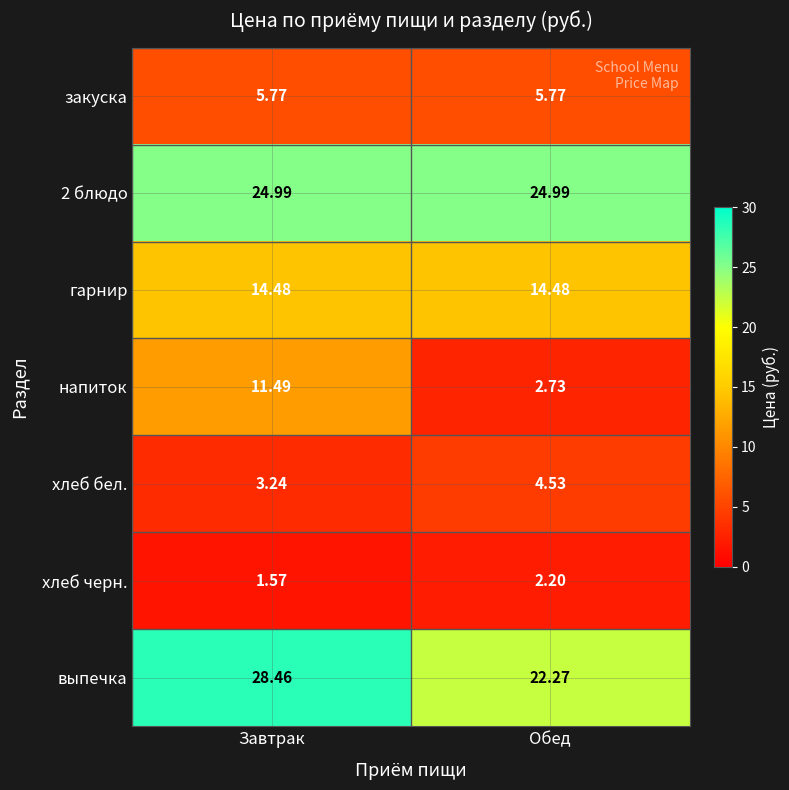

What is the difference between the highest and lowest values at Обед?

22.8